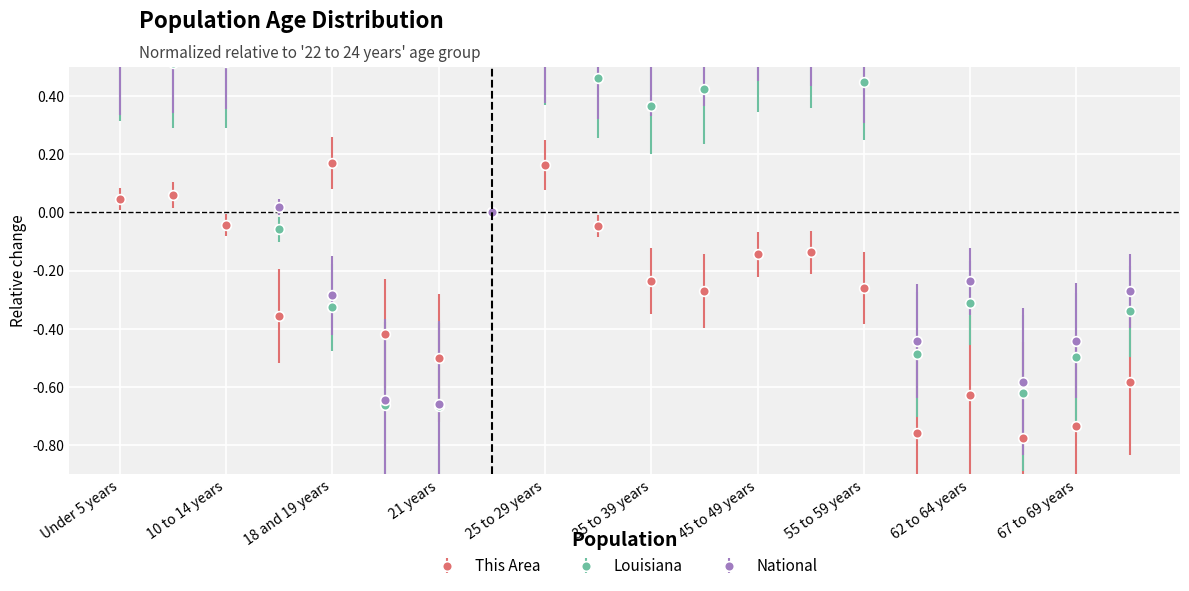

What position from the right is 18 and 19 years?

16